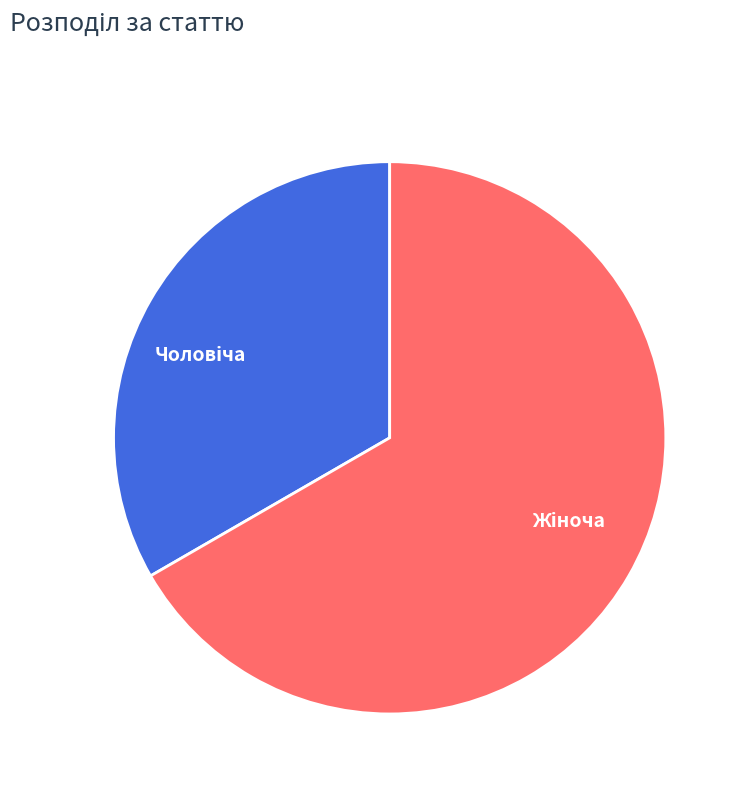

Is there any slice that represents more than half of the pie?

Yes